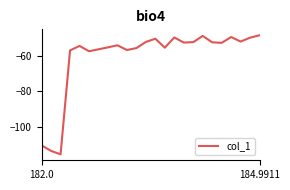

What is the smallest value displayed?

-115.3